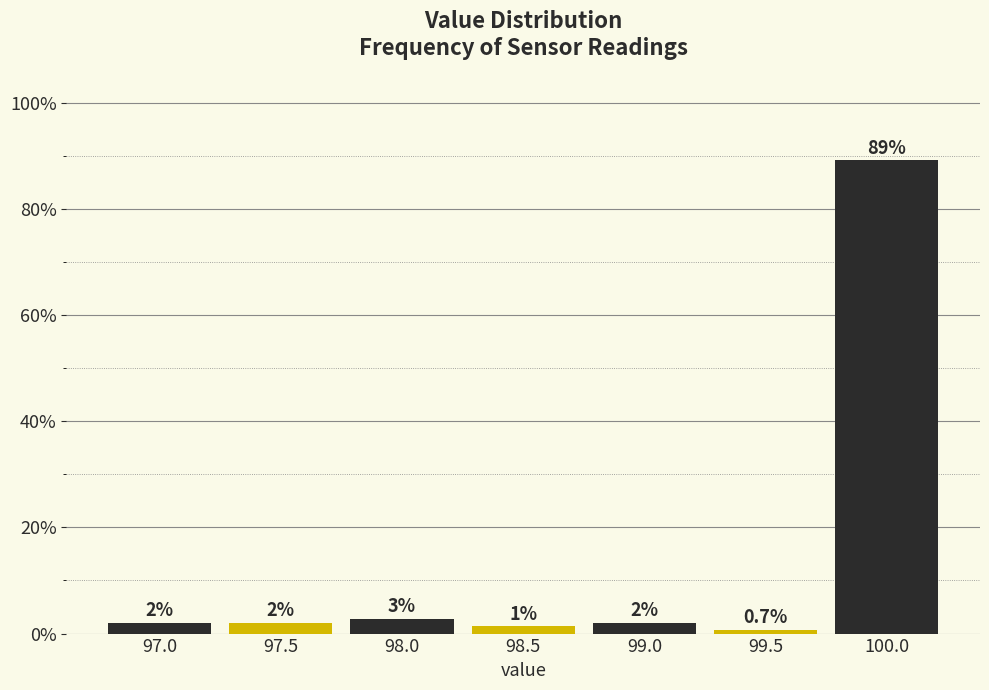

What is the sum of all values?

100.0